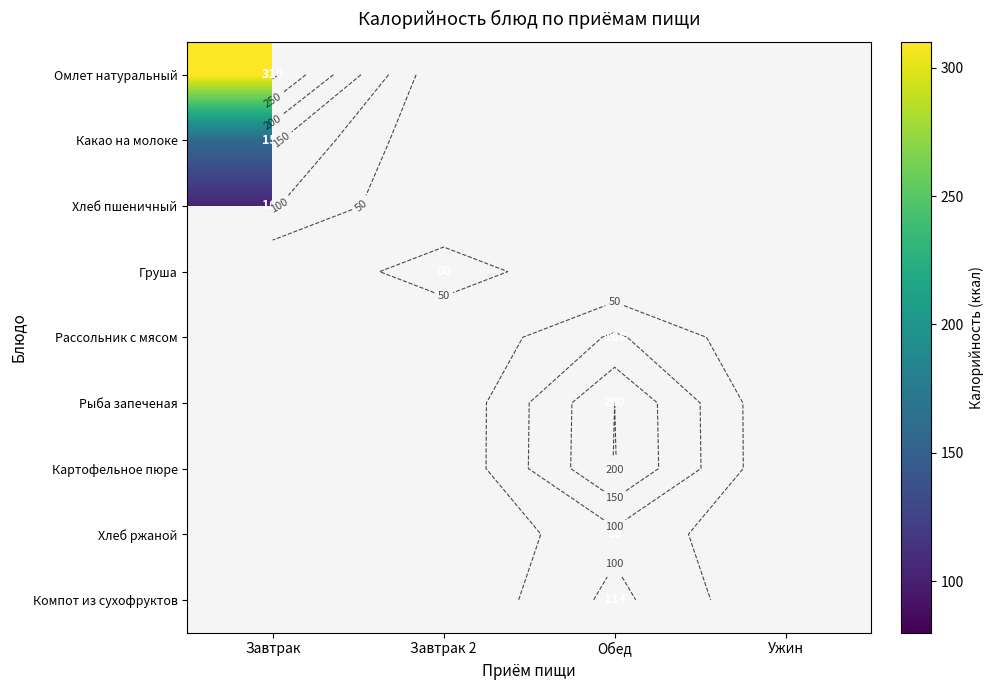

Where is Хлеб пшеничный nearest to the value 104?

Завтрак